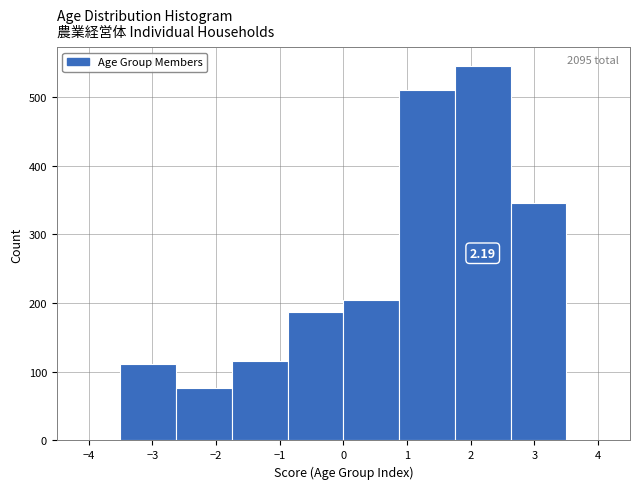

Which range on the x-axis has the tallest bar?

1.8 to 2.6